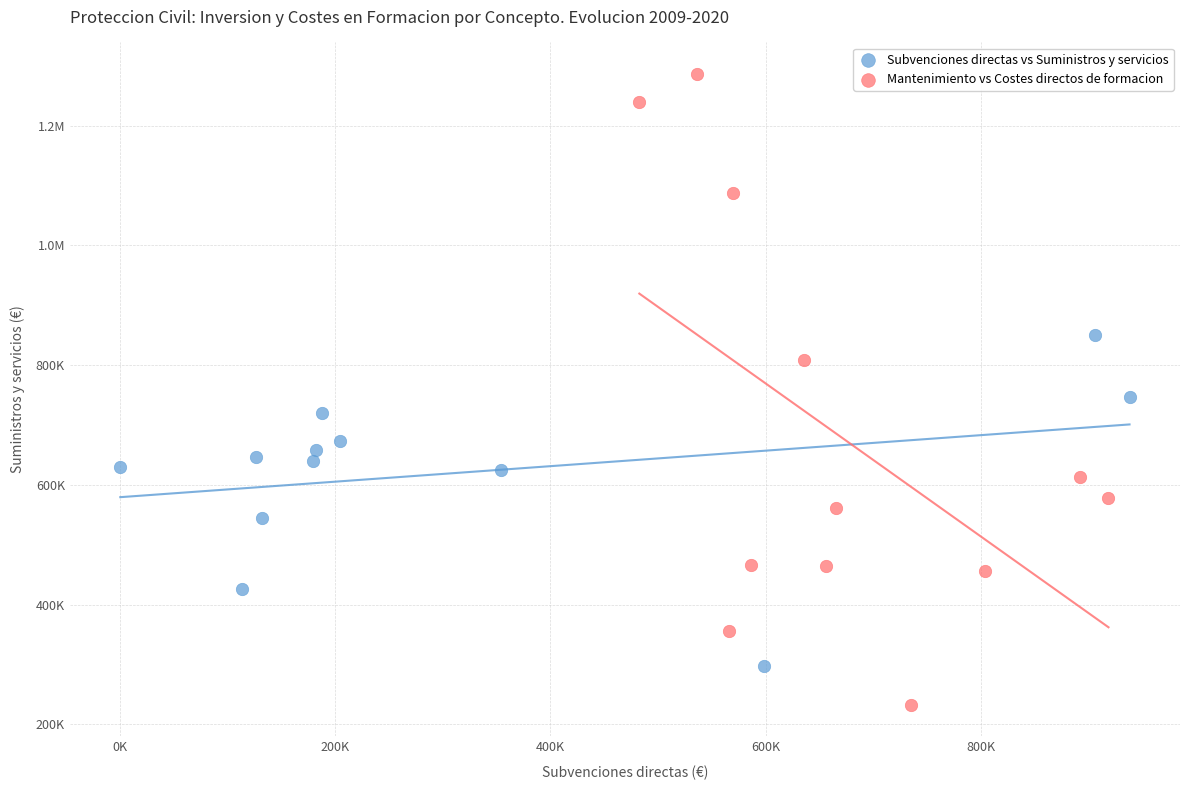

What are all the series names shown in the legend?

Subvenciones directas vs Suministros y servicios, Mantenimiento vs Costes directos de formacion